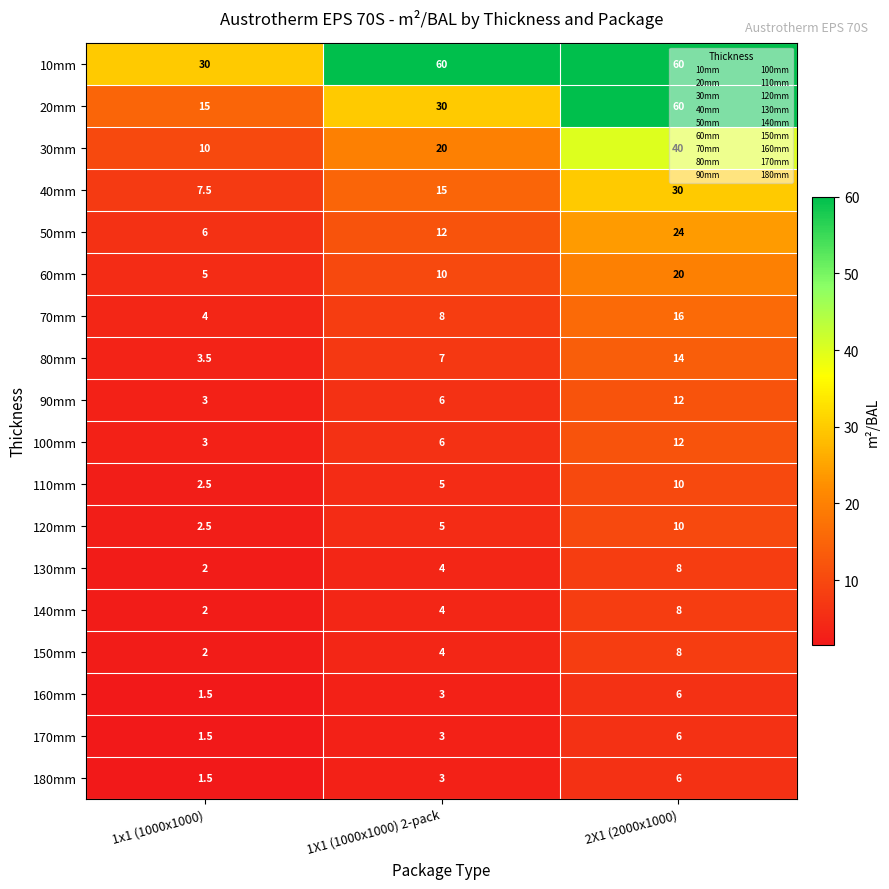

What is the spread (max minus min) of values at 2X1 (2000x1000)?

54.0